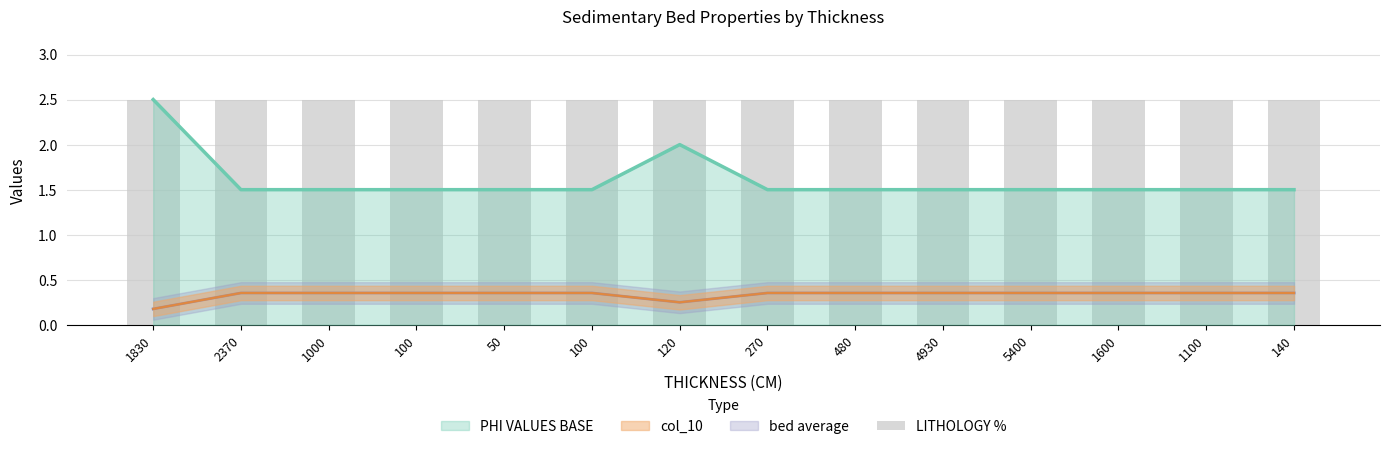

Between 140 and 1600, which is larger?

140